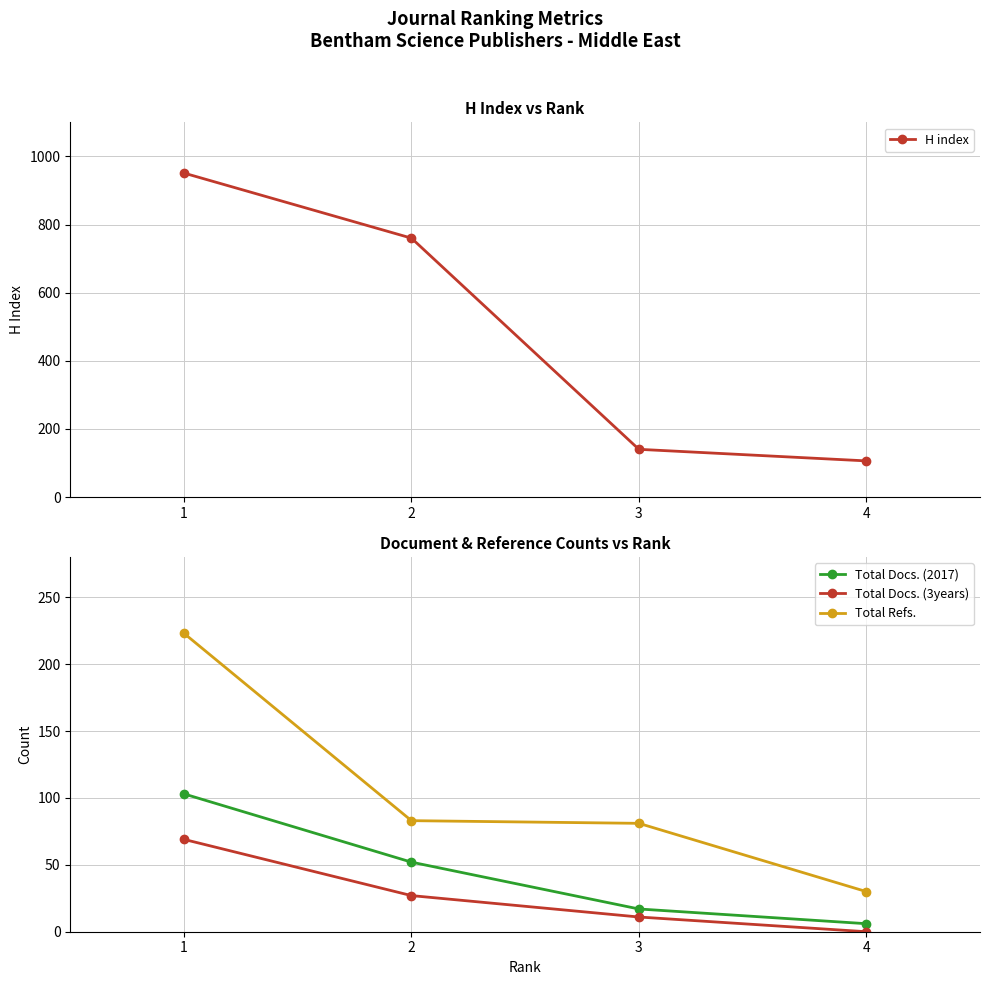

Reading right to left, list all the values displayed in this chart.

H index: 4=106	3=140	2=760	1=951
Total Docs. (2017): 4=6	3=17	2=52	1=103
Total Docs. (3years): 4=0	3=11	2=27	1=69
Total Refs.: 4=30	3=81	2=83	1=223